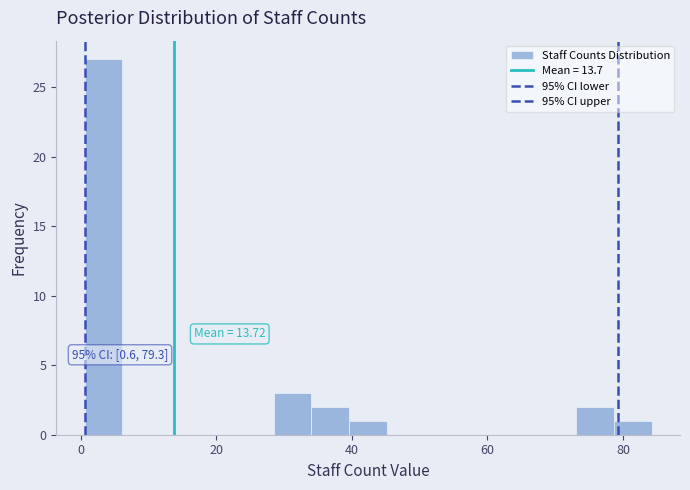

Around what value on the x-axis is the tallest bar? Give the approximate position of its centre, as read against the axis.

4